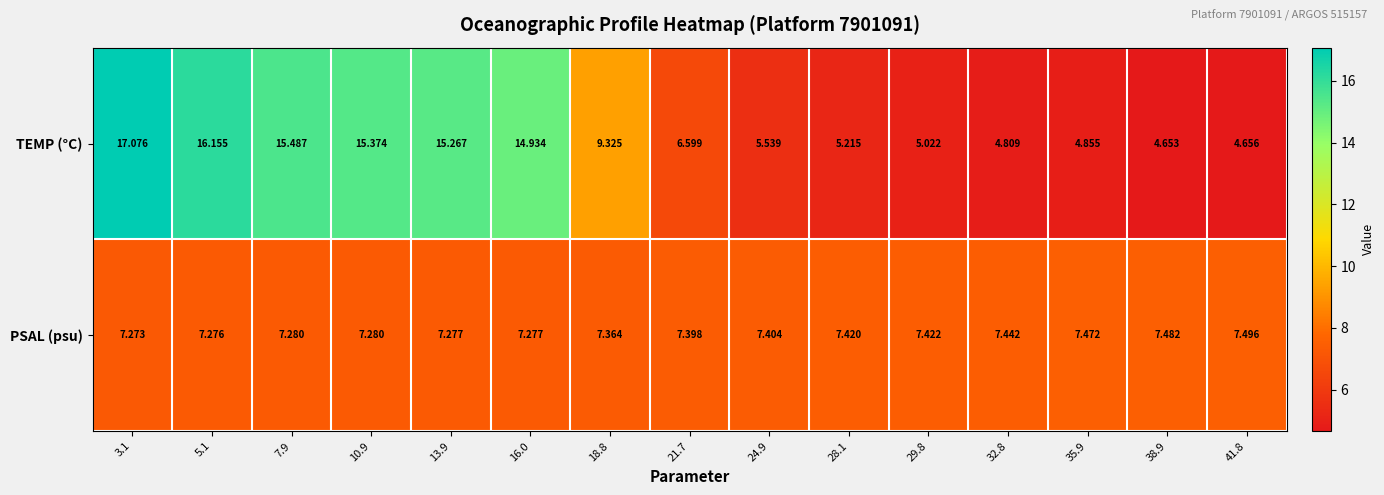

Which series has the widest spread of values?

TEMP (°C)